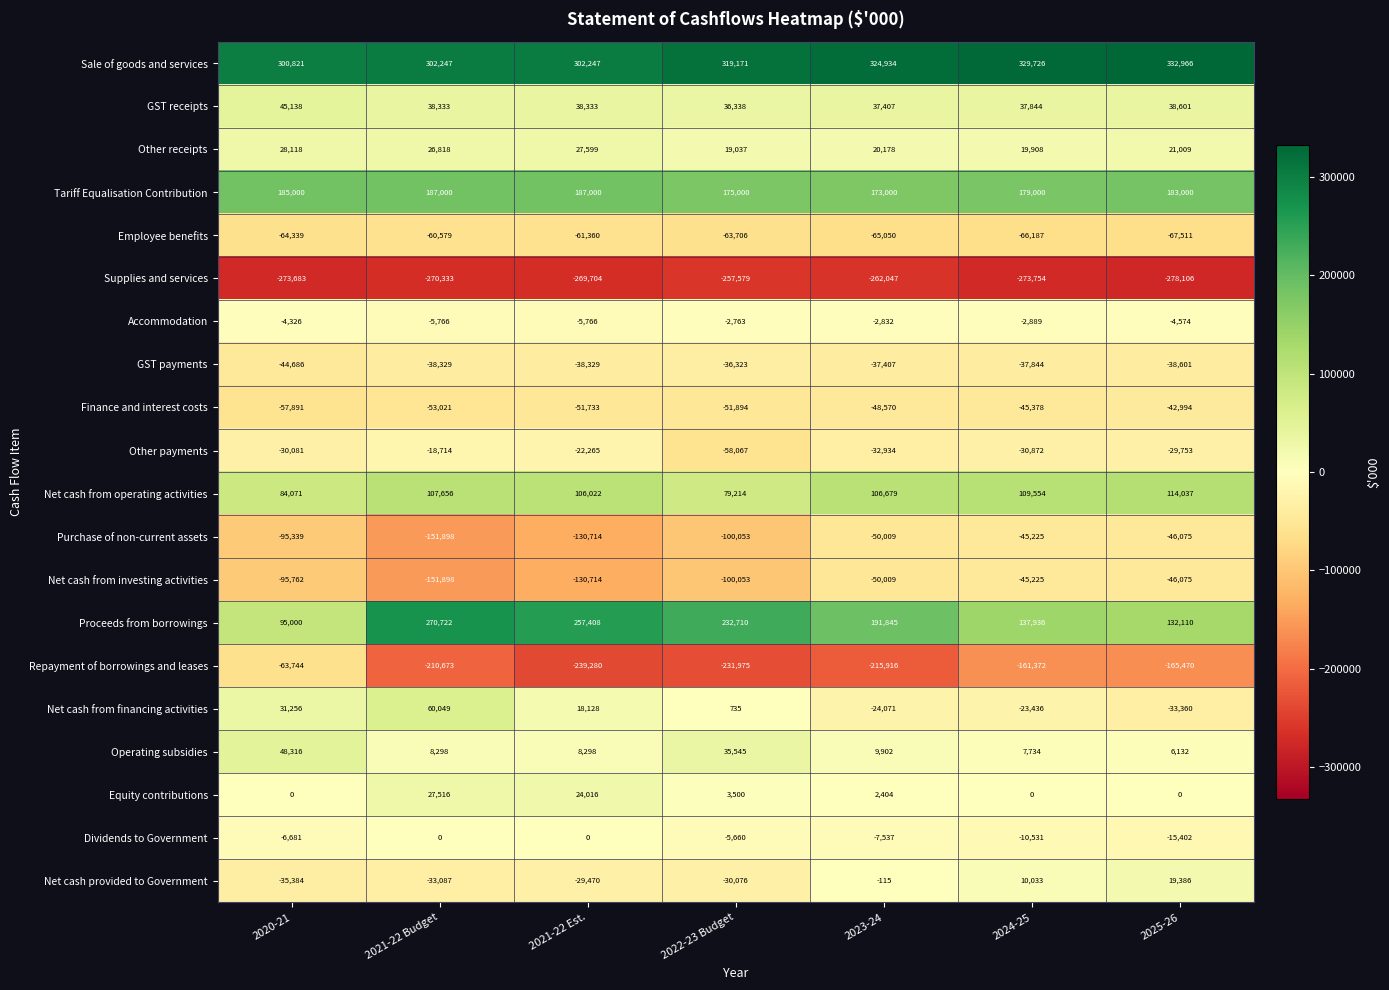

What is the average value of the Net cash provided to Government series?

-14102